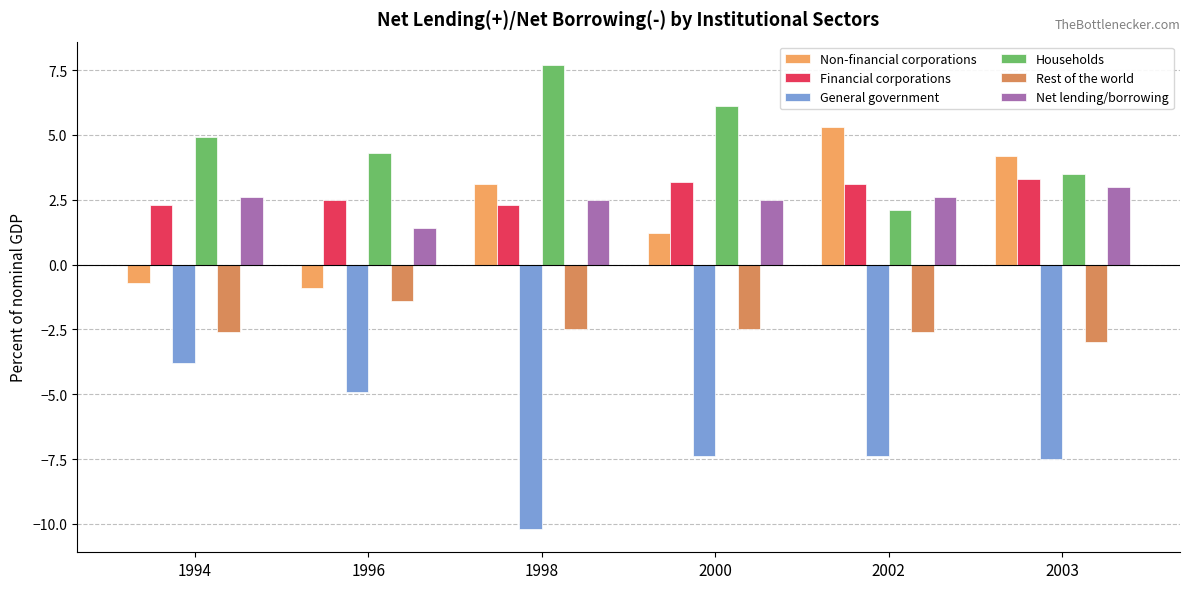

Is the value of Households at 1996 greater than the value of Financial corporations at 1996?

Yes